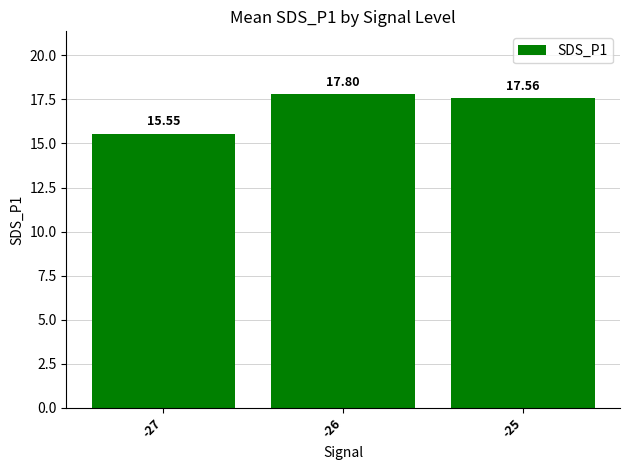

At which label is the value closest to 16?

-27